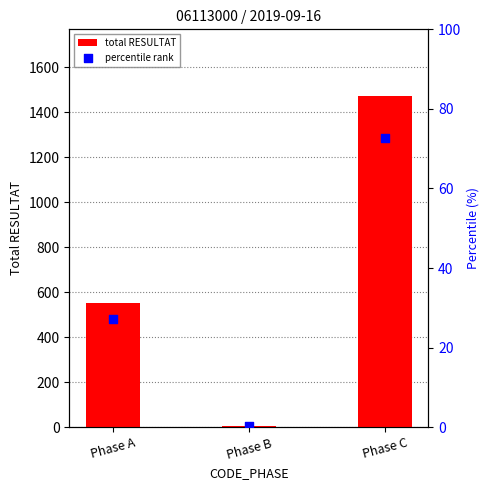

At which category is the sum across all series the highest?

Phase C